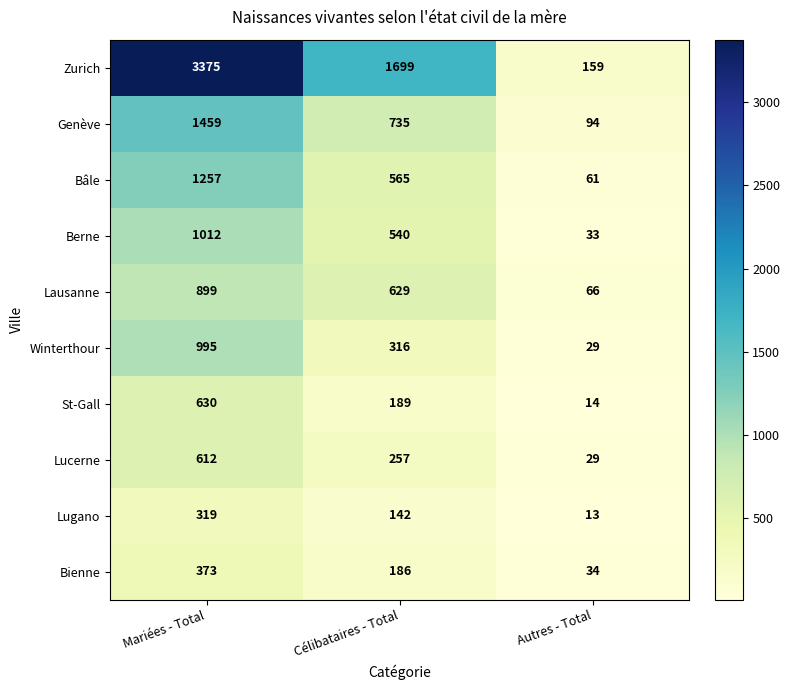

Is it true that Winterthour equals 448 at Mariées - Total?

False